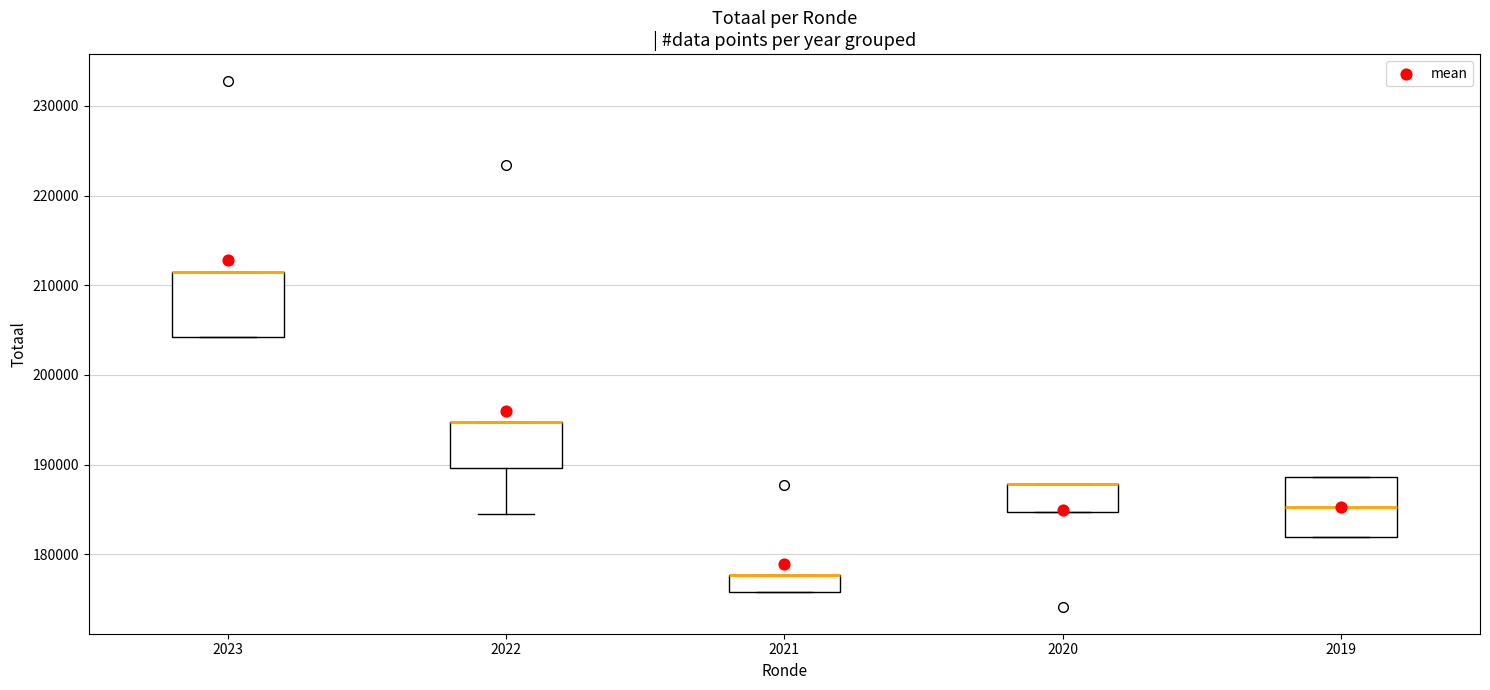

Reading left to right, read every box against the y-axis: the position of its median line, the range the box covers, and the ends of its whiskers. The values are not printed on the chart, so give them approximately, as read against the axis.

2023: median 211000 (drawn on the box's upper edge), box 204000 to 211000, whiskers 204000 to 211000
2022: median 195000 (drawn on the box's upper edge), box 190000 to 195000, whiskers 184000 to 195000
2021: median 178000 (drawn on the box's upper edge), box 176000 to 178000, whiskers 176000 to 178000
2020: median 188000 (drawn on the box's upper edge), box 185000 to 188000, whiskers 185000 to 188000
2019: median 185000, box 182000 to 189000, whiskers 182000 to 189000